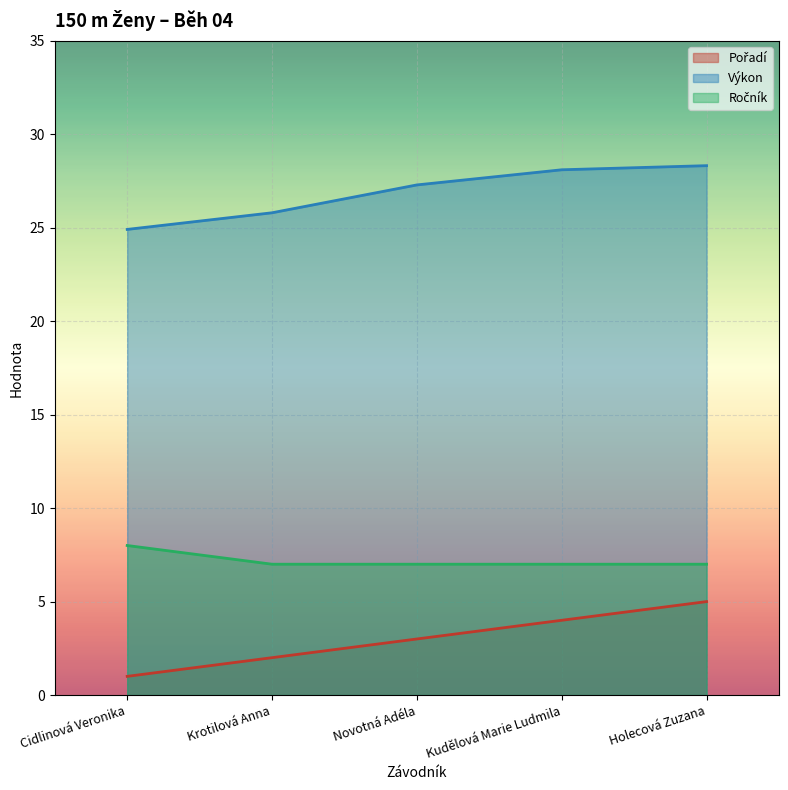

Reading right to left, transcribe all the data shown in this chart.

Pořadí: Holecová Zuzana=5.0	Kudělová Marie Ludmila=4.0	Novotná Adéla=3.0	Krotilová Anna=2.0	Cidlinová Veronika=1.0
Výkon: Holecová Zuzana=28.3	Kudělová Marie Ludmila=28.1	Novotná Adéla=27.3	Krotilová Anna=25.8	Cidlinová Veronika=24.9
Ročník: Holecová Zuzana=7.0	Kudělová Marie Ludmila=7.0	Novotná Adéla=7.0	Krotilová Anna=7.0	Cidlinová Veronika=8.0